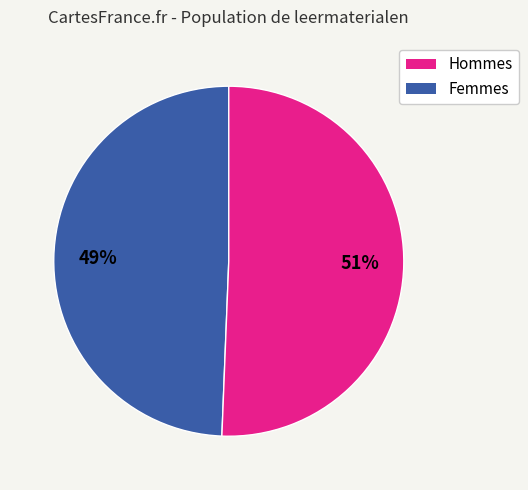

Is there any slice that represents more than half of the pie?

Yes